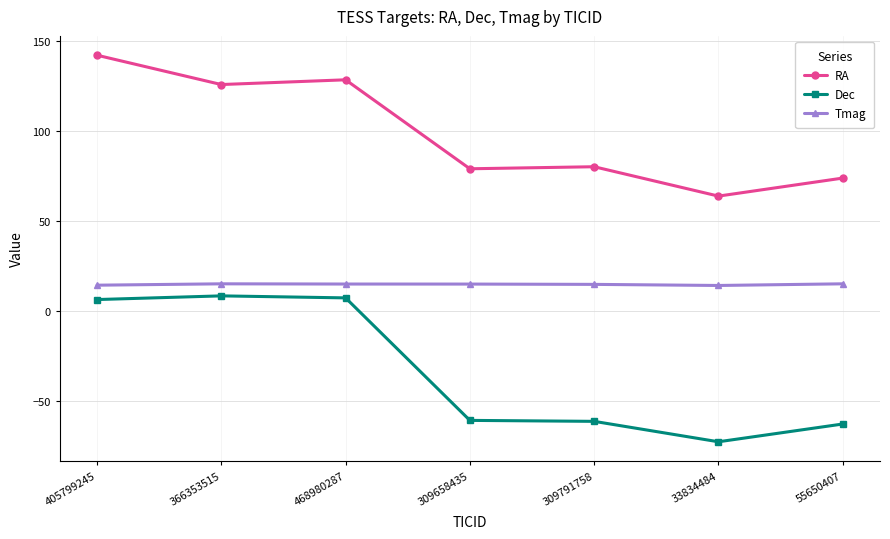

True or false: RA has more than 2 interior local peaks.

False